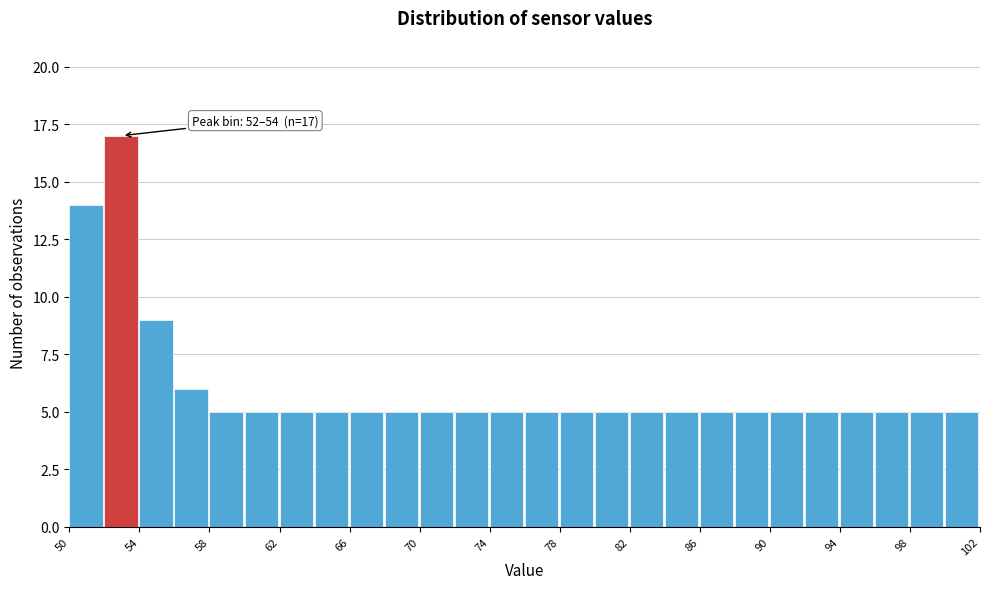

Which range on the x-axis has the tallest bar?

52 to 54